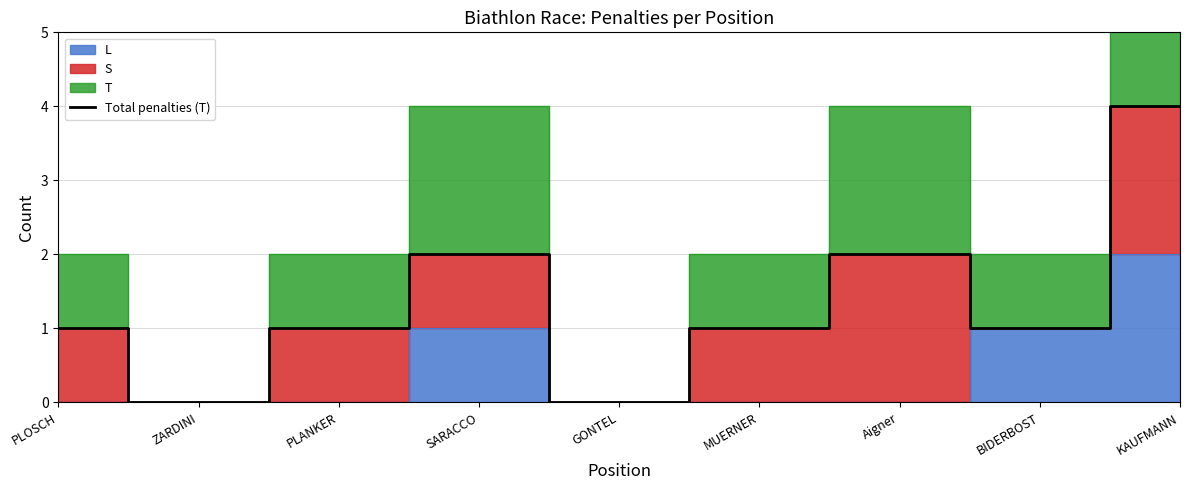

What is the label of the 7th point from the right?

PLANKER